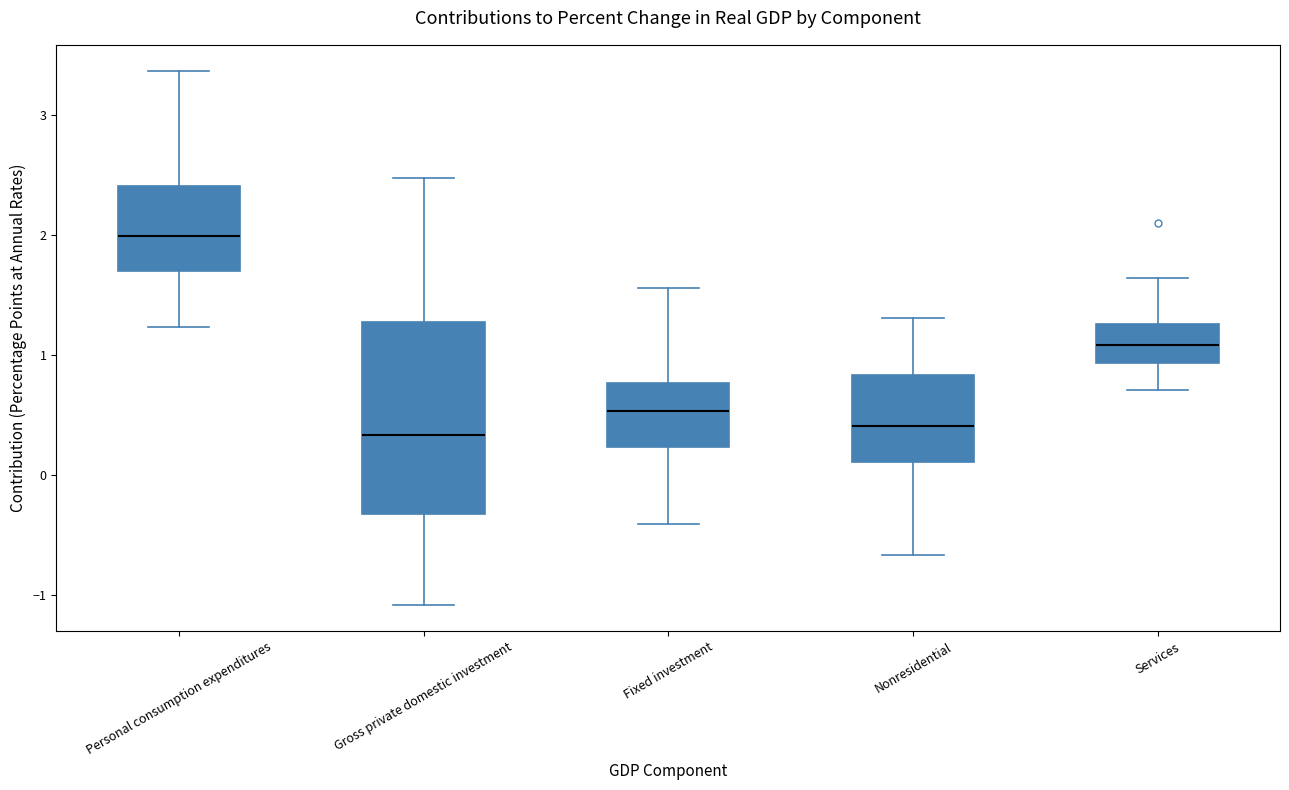

Comparing the boxes themselves (not the whiskers), which one is the tallest?

Gross private domestic investment